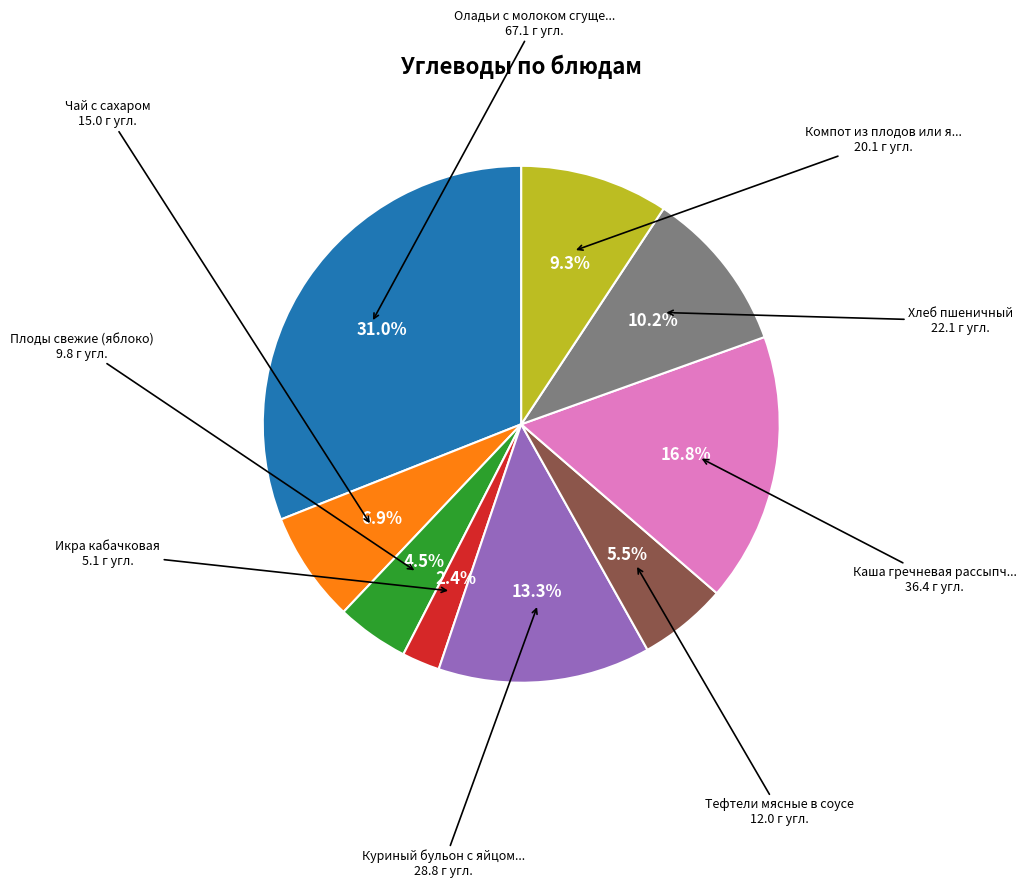

Does any single category account for the majority?

No